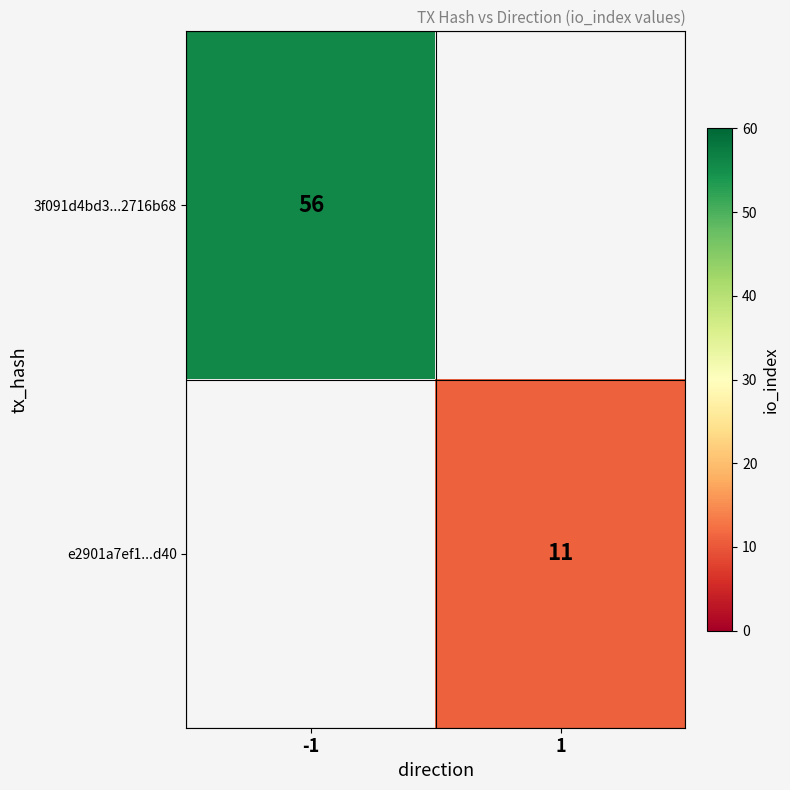

Is it true that 3f091d4bd3...2716b68 equals 38 at -1?

False